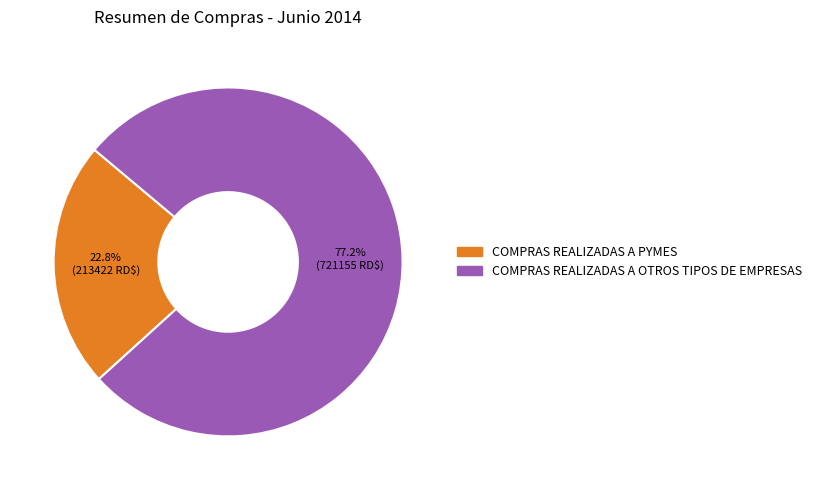

To the nearest percent, what is the average slice percentage?

50%